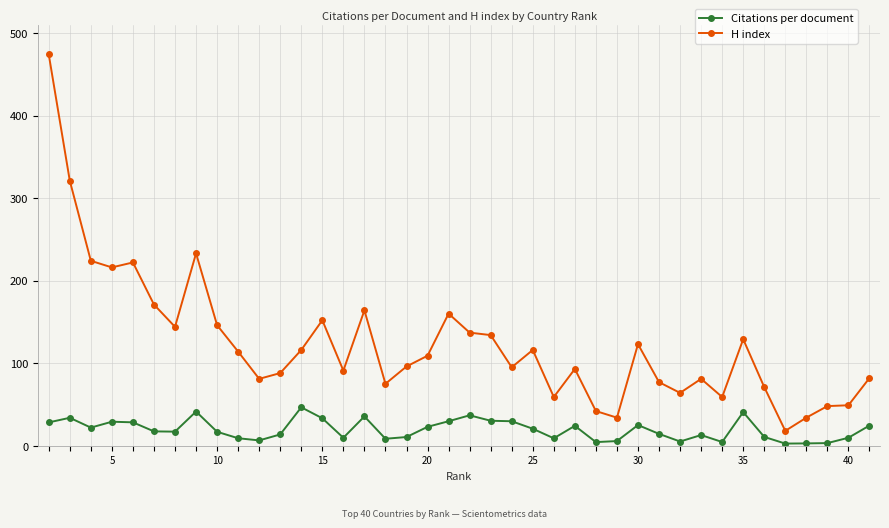

What is the difference between the maximum and second lowest values in the Citations per document series?

43.7